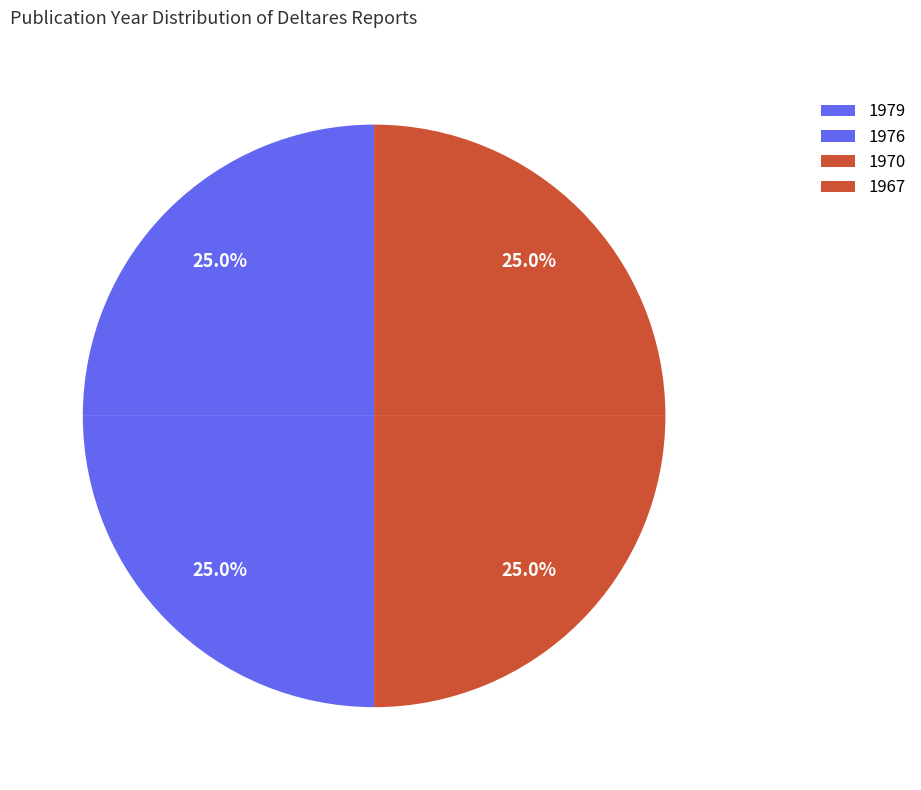

Count the number of slices in the pie.

4